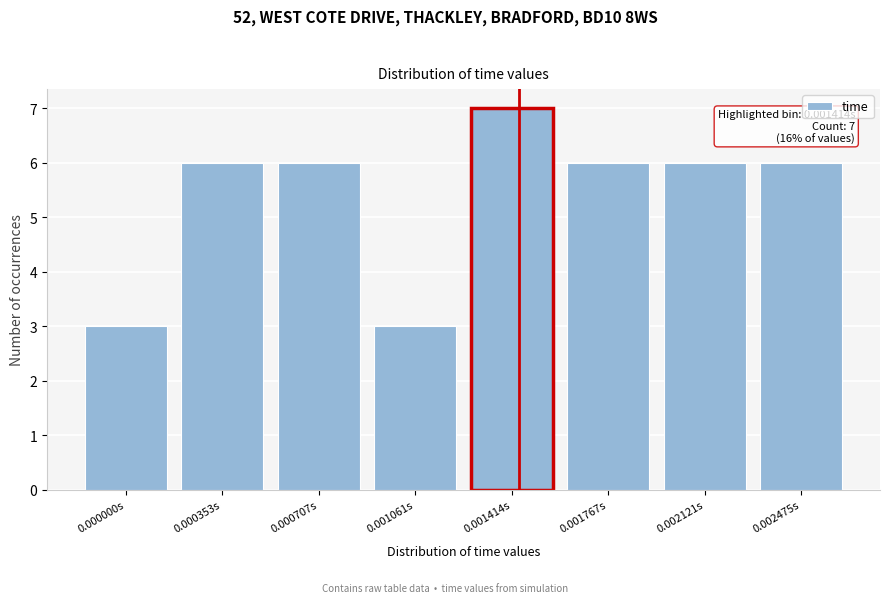

Reading left to right, transcribe all the data shown in this chart.

0.000000s=3	0.000353s=6	0.000707s=6	0.001061s=3	0.001414s=7	0.001767s=6	0.002121s=6	0.002475s=6